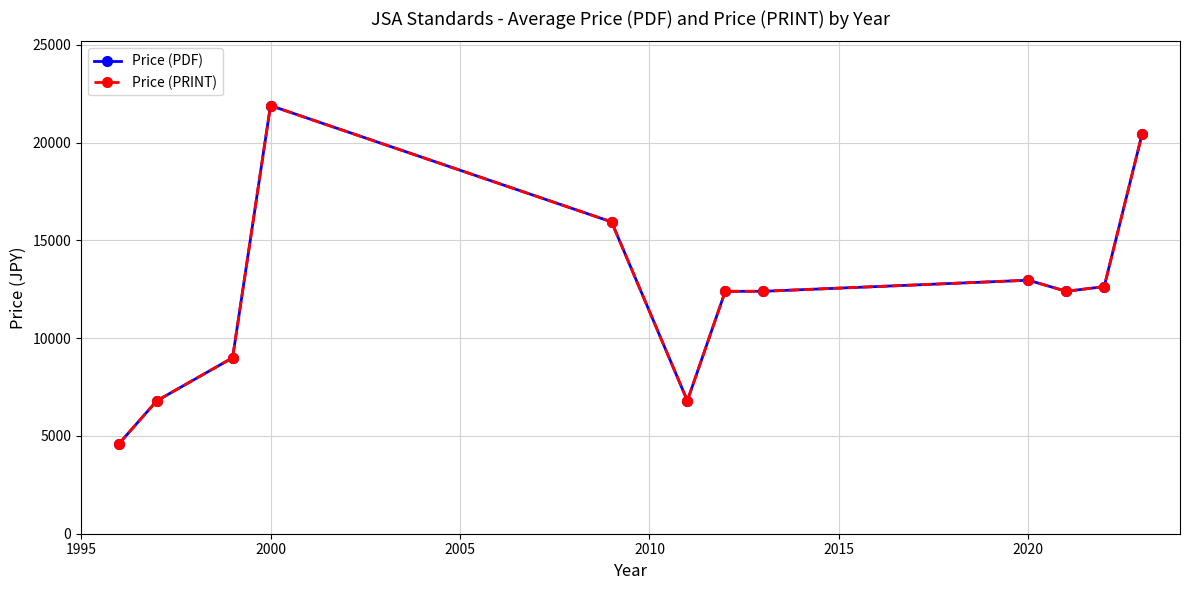

In Price (PRINT), how many points are lower than both neighbors (excluding endpoints)?

2